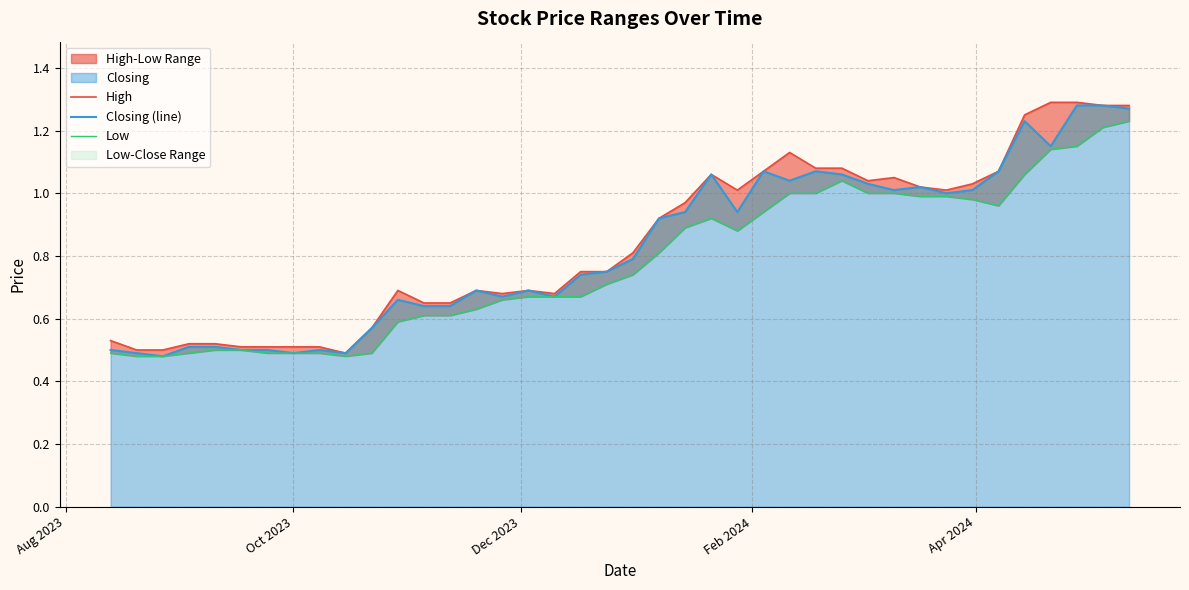

In High, how many points are higher than both neighbors (excluding endpoints)?

6